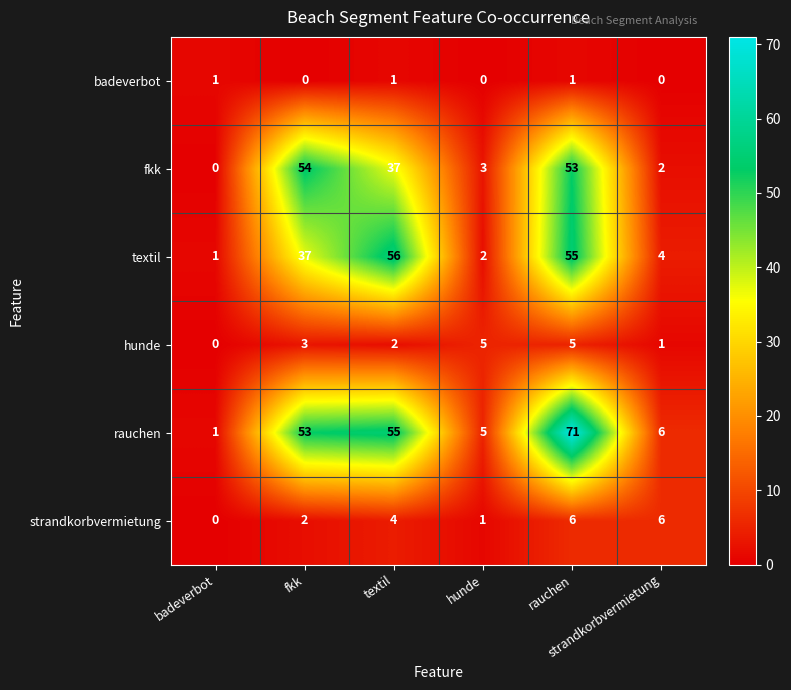

How many distinct data groups are displayed?

6